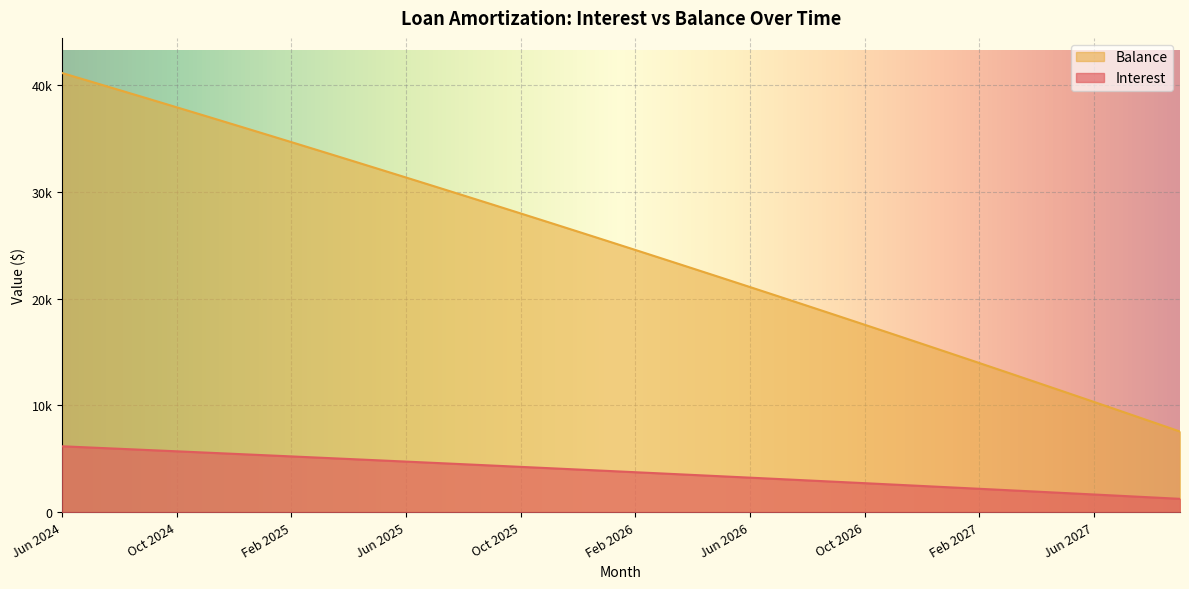

What are all the series names shown in the legend?

Balance, Interest